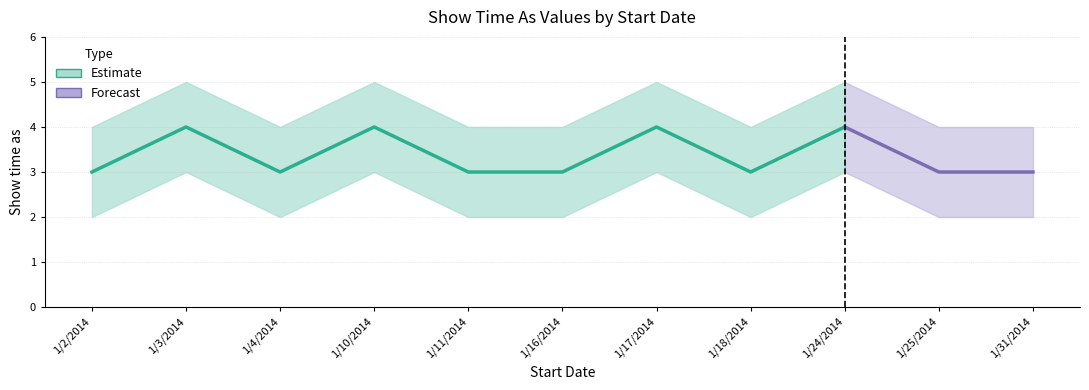

True or false: Lower Band and Upper Band intersect in this chart.

False